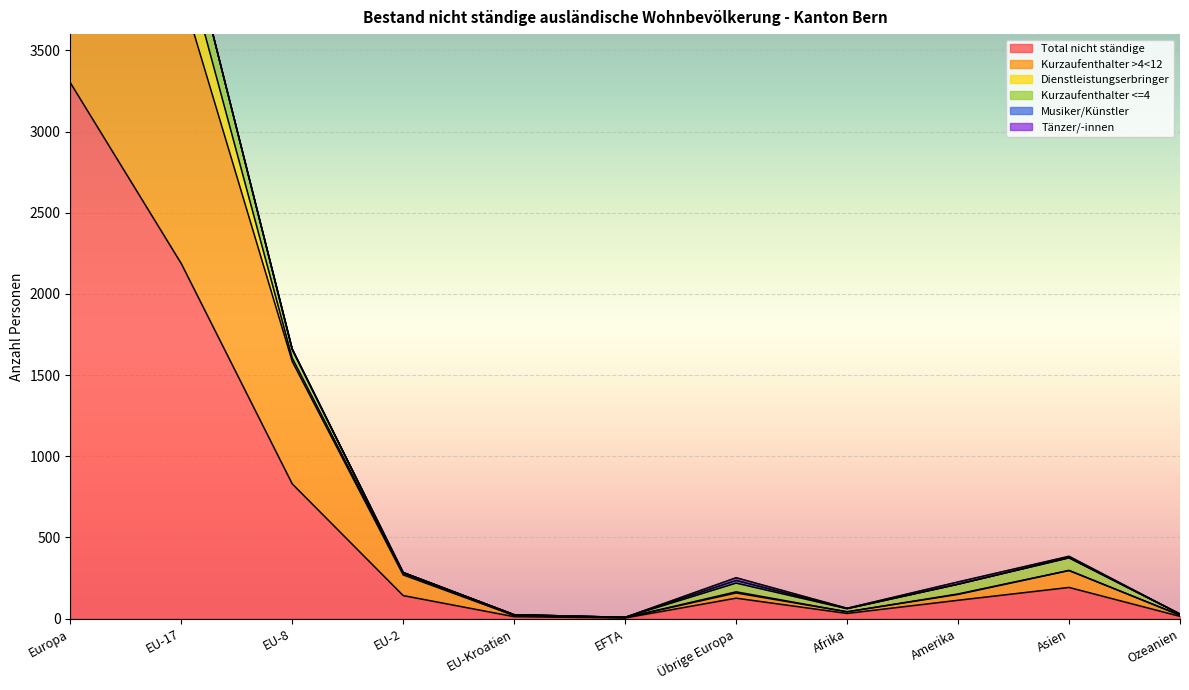

Rank the series by their maximum value, from lowest to highest.

Tänzer/-innen, Musiker/Künstler, Dienstleistungserbringer, Kurzaufenthalter <=4, Kurzaufenthalter >4<12, Total nicht ständige